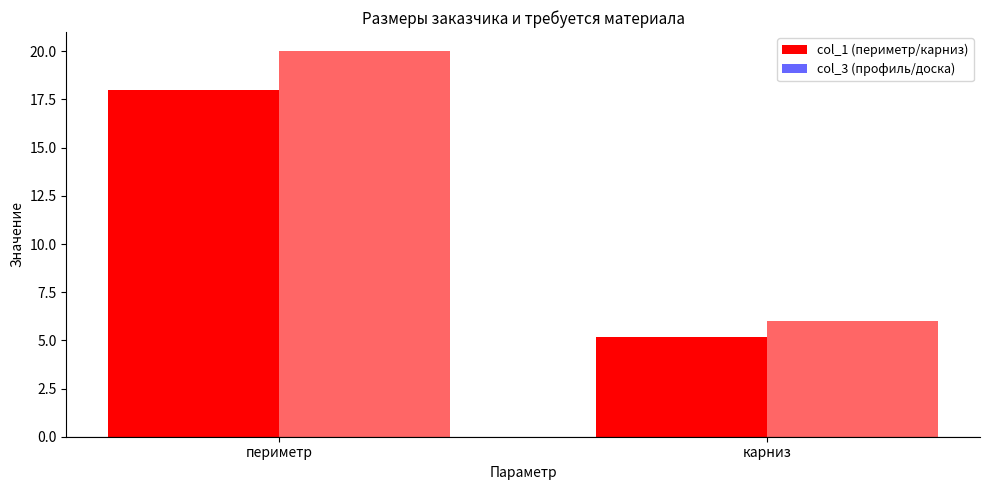

What is the sum of all col_3 values?

26.0